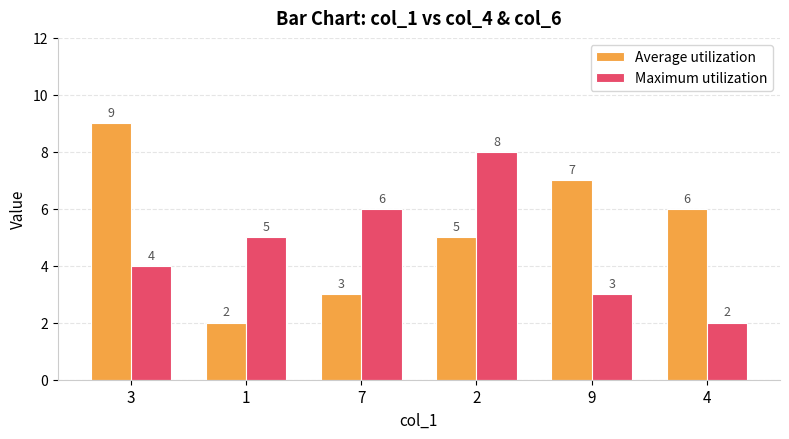

List the labels in order of Average utilization value, largest first.

3, 9, 4, 2, 7, 1